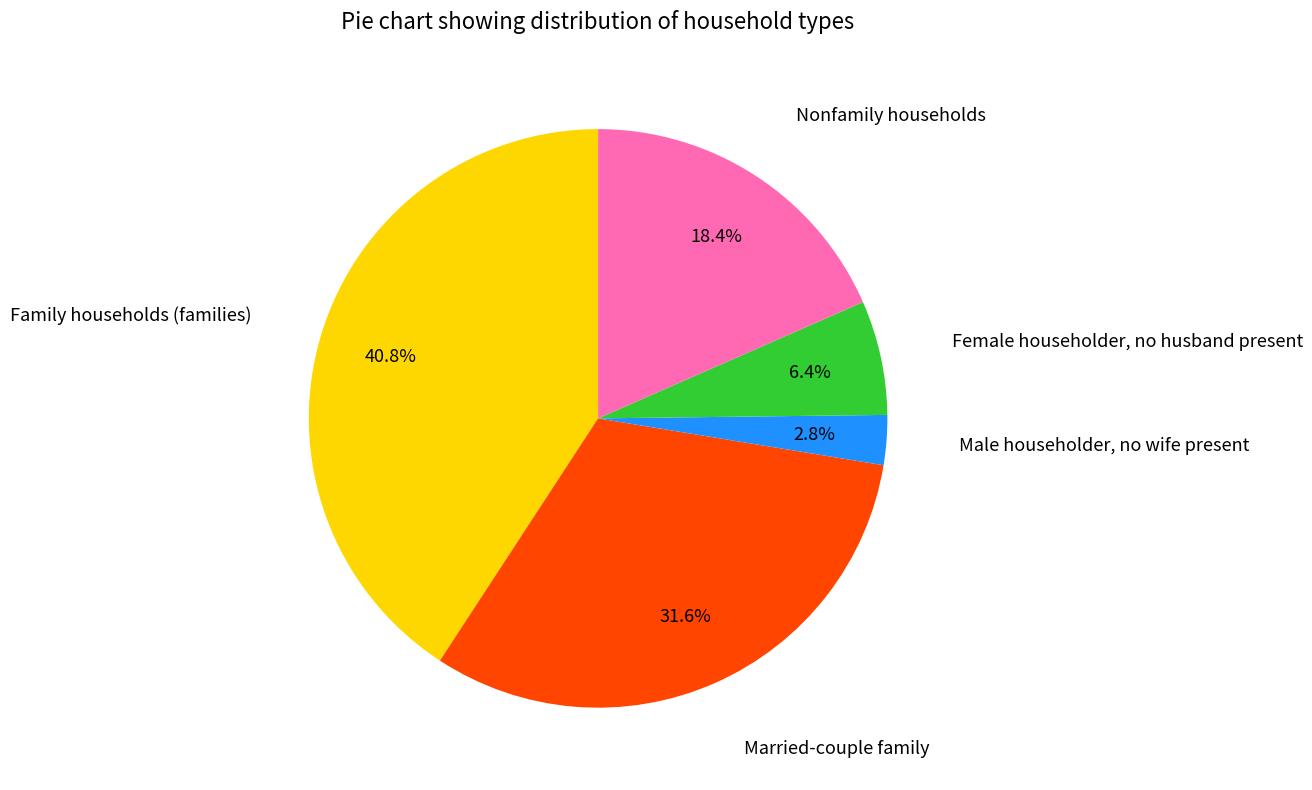

Is there any slice that represents more than half of the pie?

No